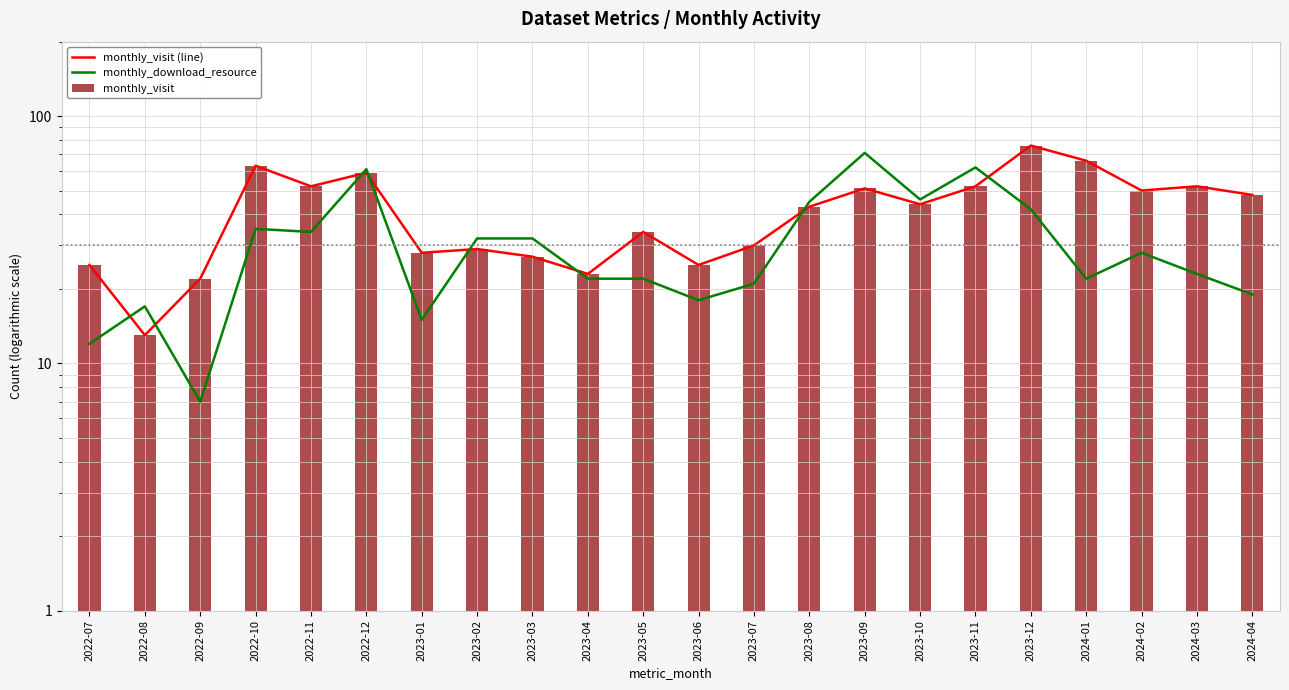

Reading left to right, transcribe all the data shown in this chart.

monthly_visit (line): 25	13	22	63	52	59	28	29	27	23	34	25	30	43	51	44	52	76	66	50	52	48
monthly_download_resource: 12	17	7	35	34	61	15	32	32	22	22	18	21	45	71	46	62	42	22	28	23	19
monthly_visit: 25	13	22	63	52	59	28	29	27	23	34	25	30	43	51	44	52	76	66	50	52	48